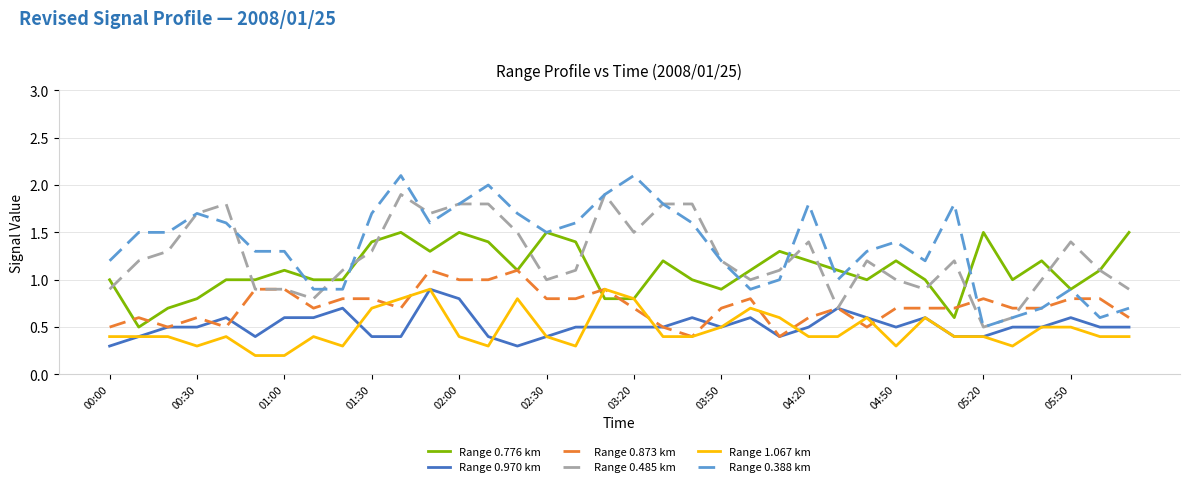

What is the maximum value shown in the chart?

2.1